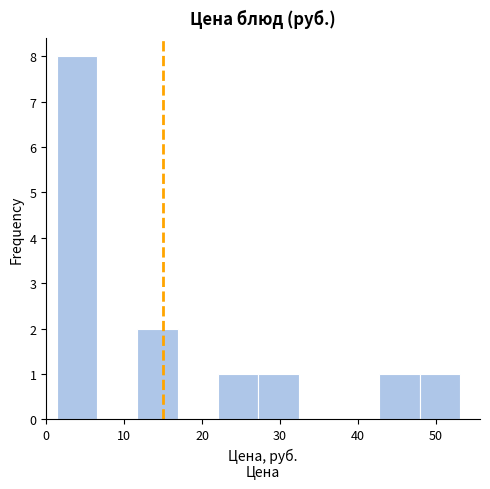

Reading left to right, transcribe this chart: for each bar, give the range it covers on the x-axis and its height. Neither the bar edges nor the heights are printed on the chart, so give them approximately, as read against the axes.

1 to 7: 8
7 to 12: 0
12 to 17: 2
17 to 22: 0
22 to 27: 1
27 to 32: 1
32 to 38: 0
38 to 43: 0
43 to 48: 1
48 to 53: 1